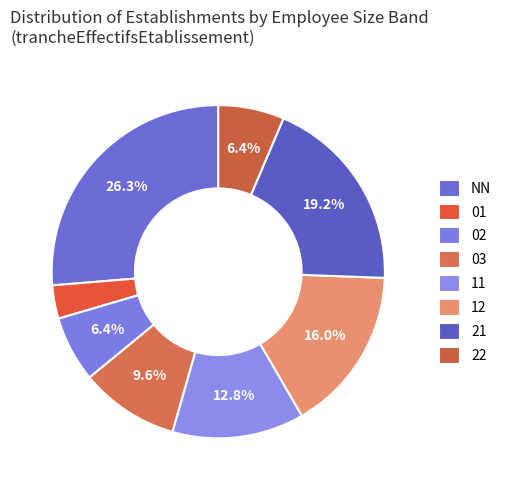

Which category has the biggest portion of the pie?

NN